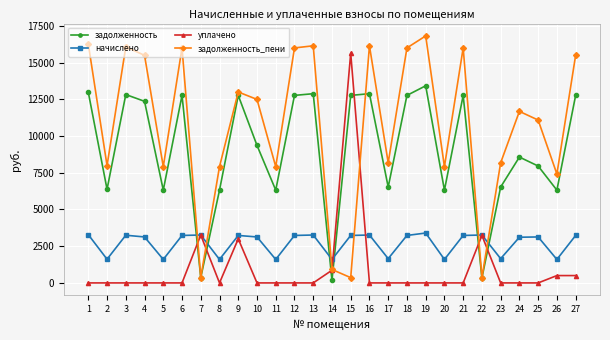

How many data points does each series have?

27